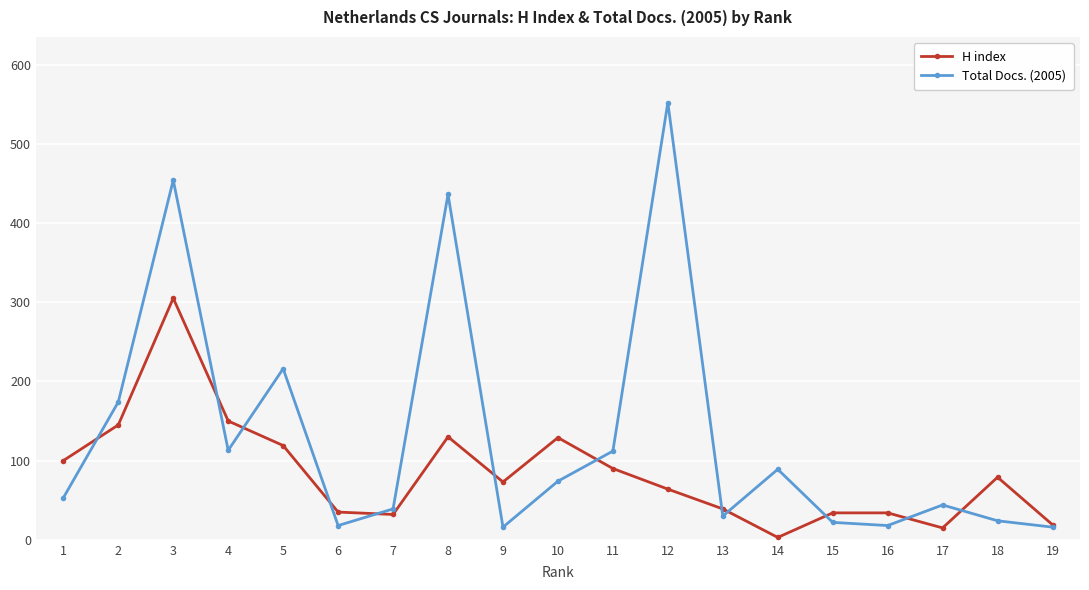

What is the highest value of the Total Docs. (2005) series?

552